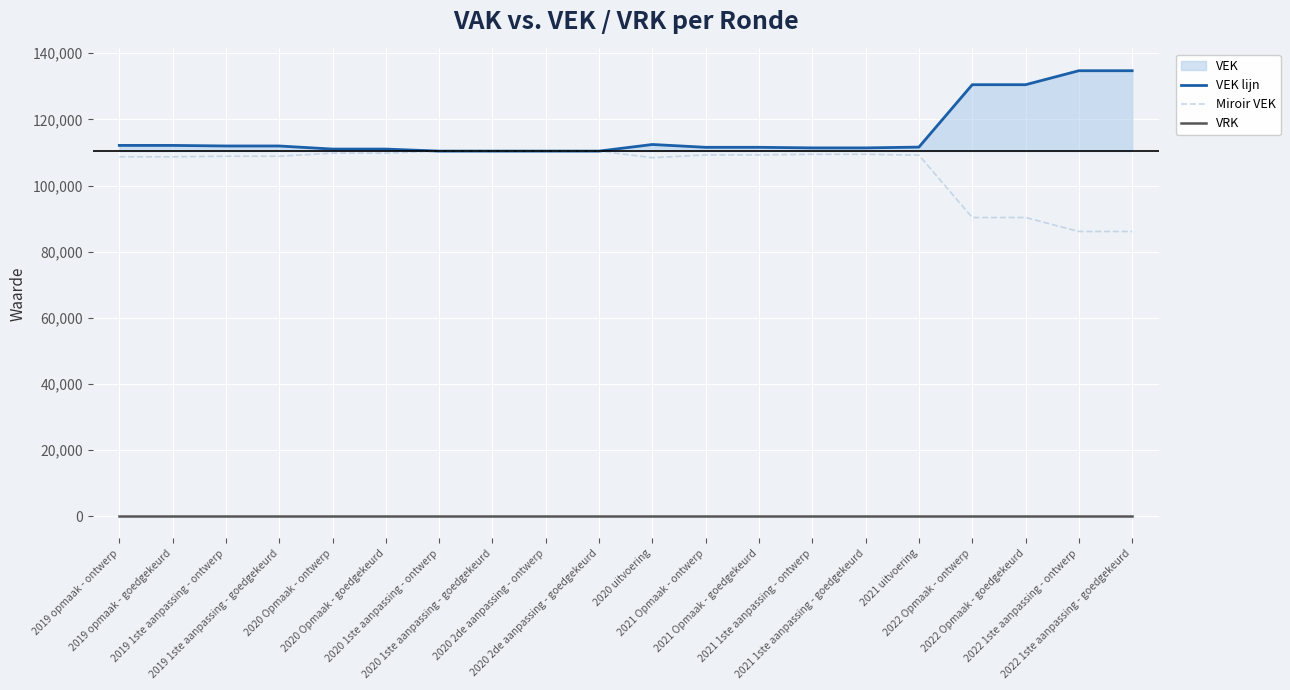

True or false: VRK and Miroir VEK cross at least once.

False